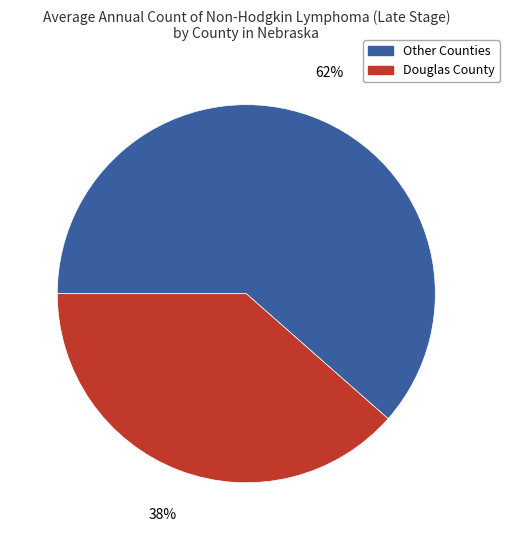

To the nearest percent, what is the average slice percentage?

50%